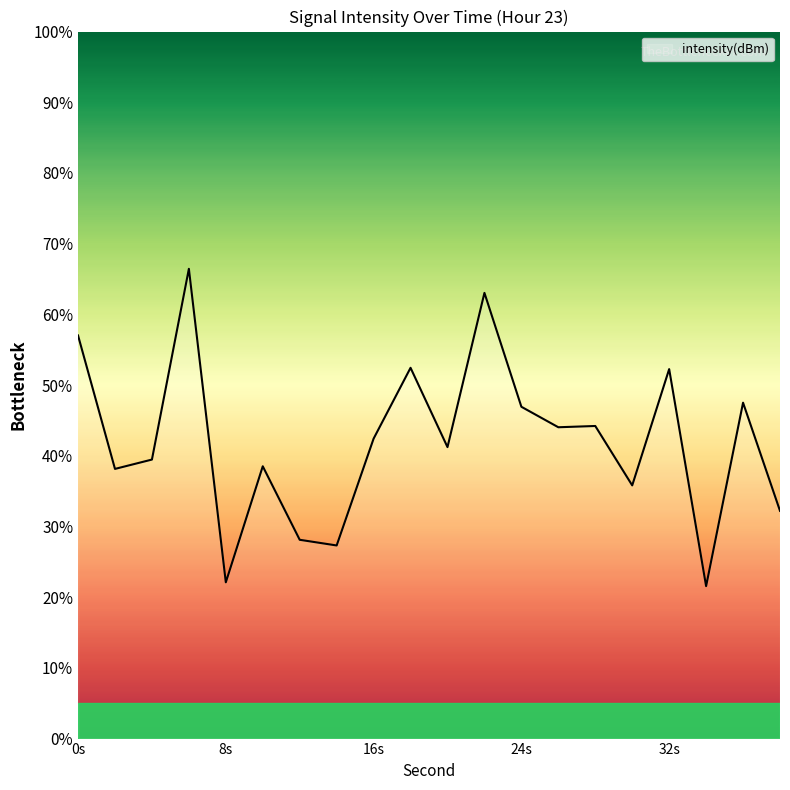

What is the maximum value shown in the chart?

66.4